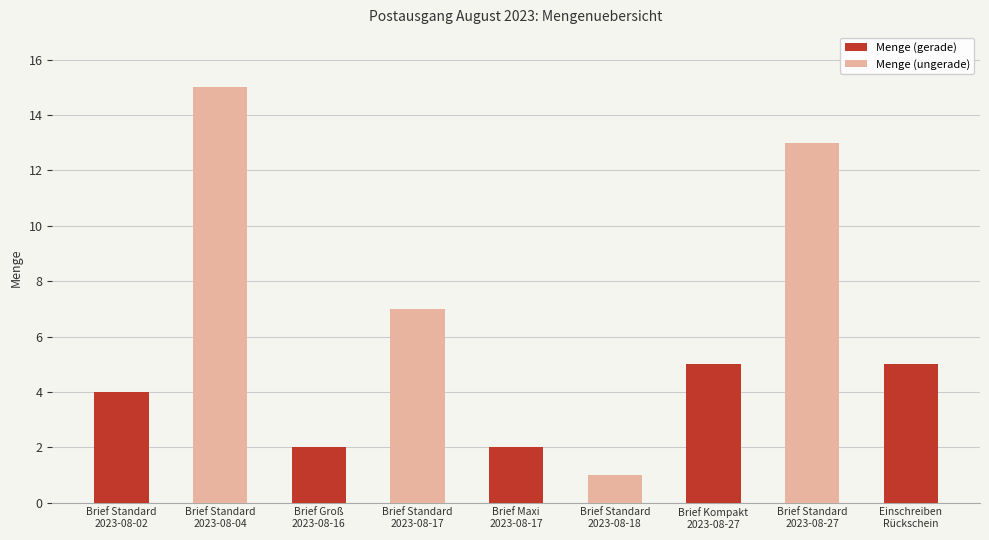

What is the smallest value displayed?

1